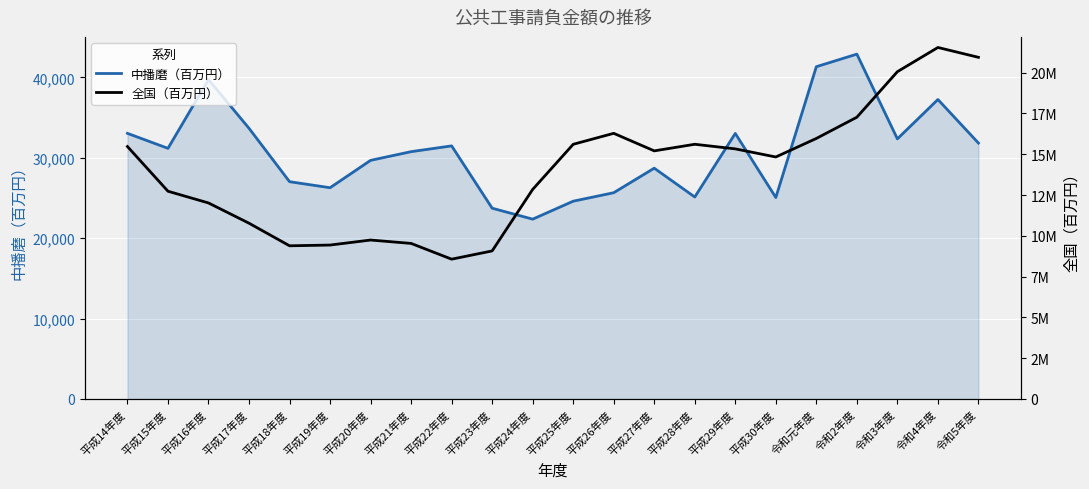

Between 平成26年度 and 平成19年度, which is larger?

平成19年度